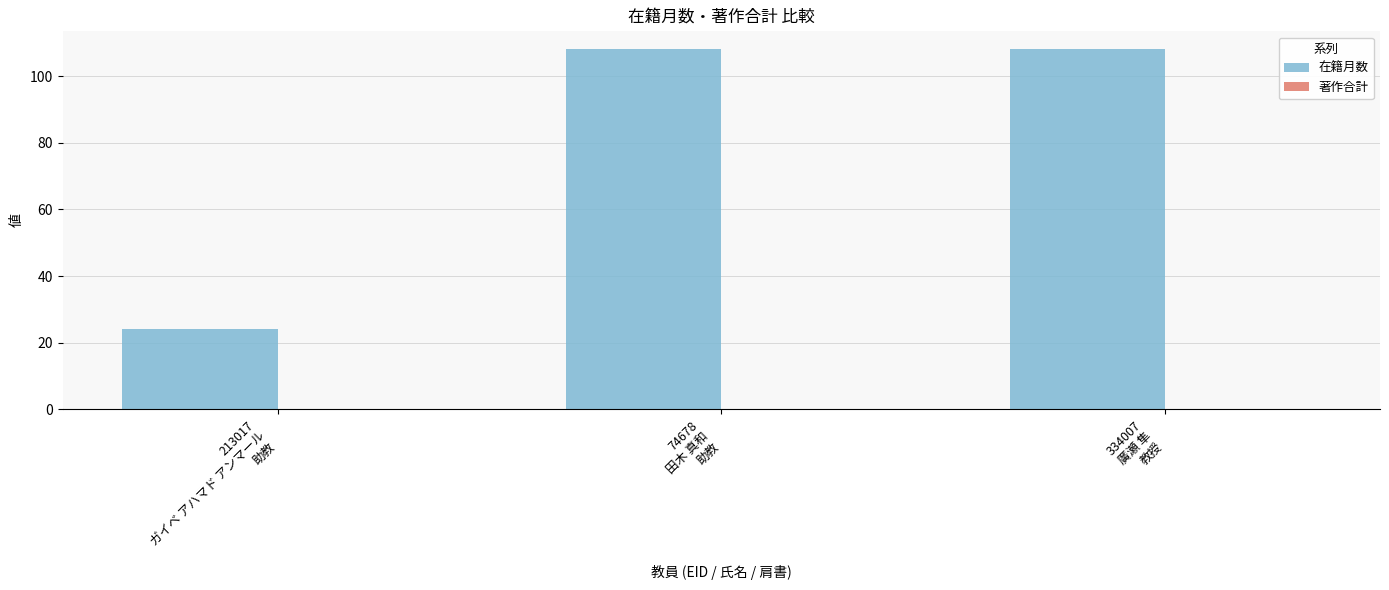

What is the maximum value shown in the chart?

108